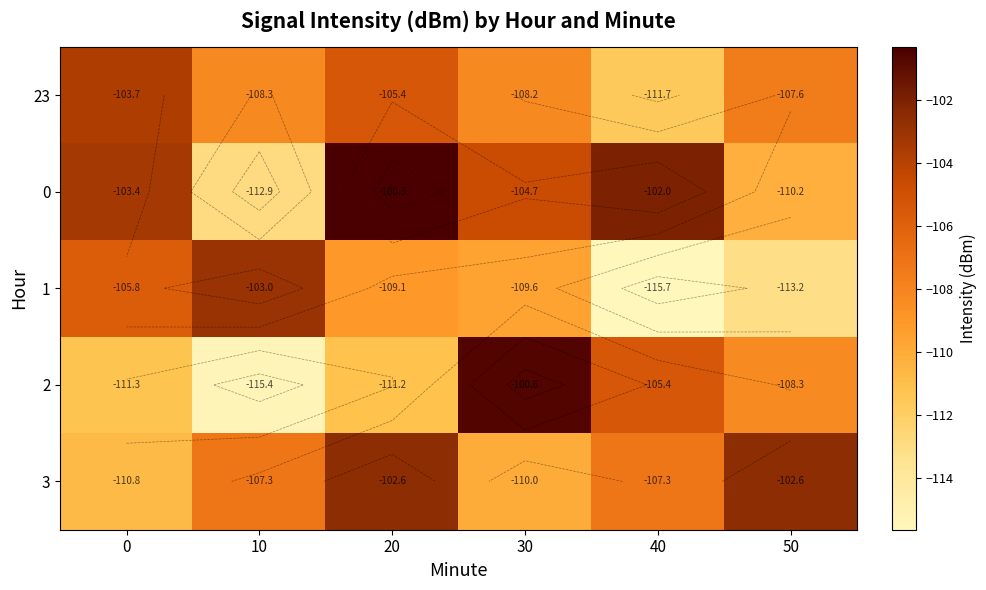

What is the total value across all series at 30?

-533.0